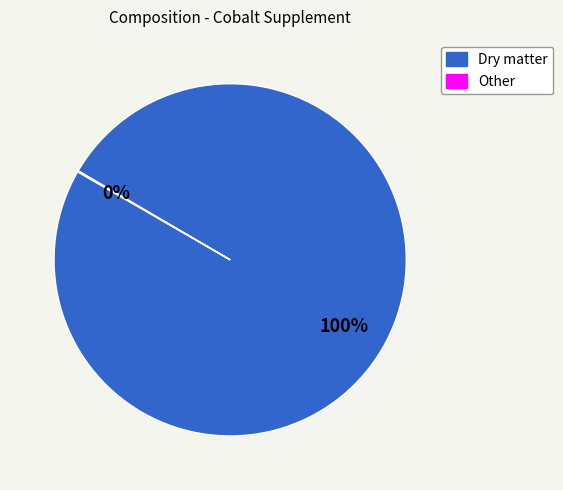

What is the largest slice in the pie chart?

Dry matter